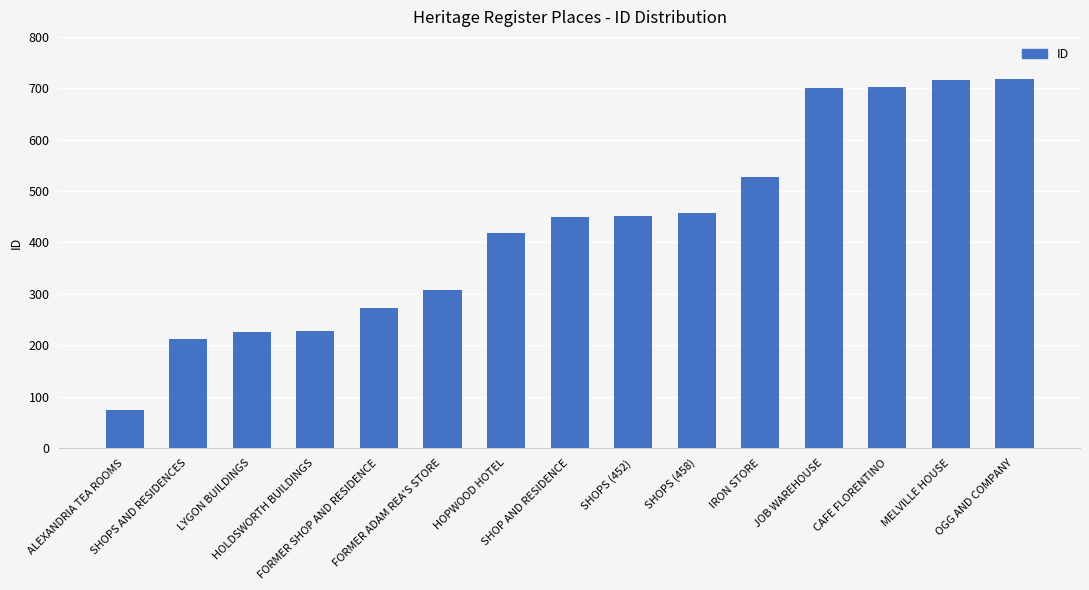

Does the chart contain any negative values?

No